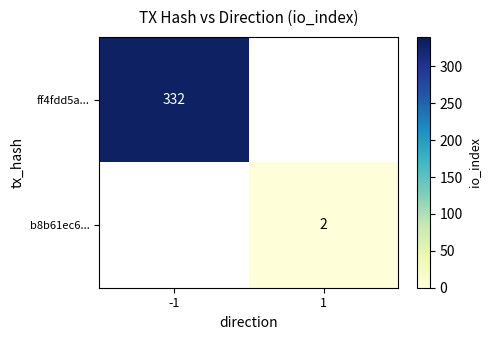

The value of b8b61ec6... at 1 is 0.7. True or false?

False